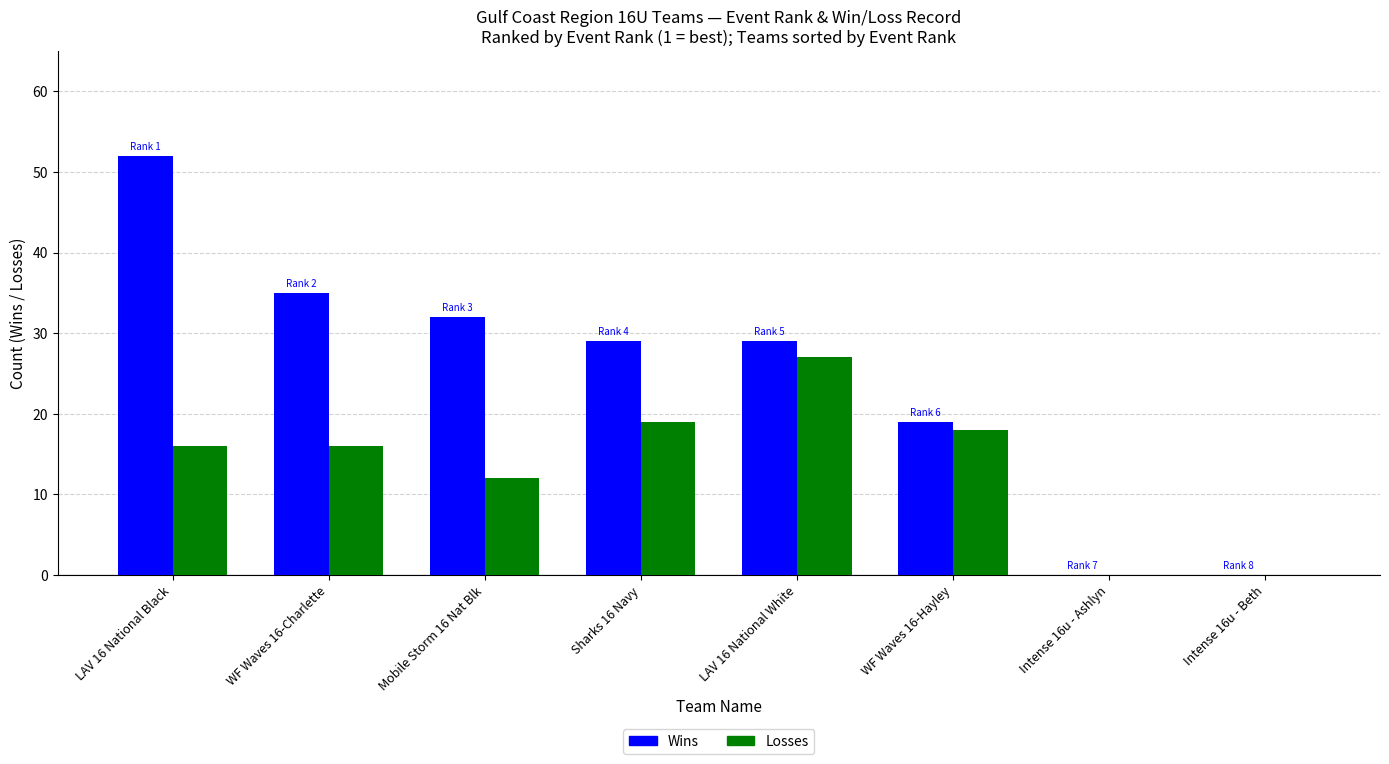

Reading left to right, list all the values displayed in this chart.

Wins: 52	35	32	29	29	19	0	0
Losses: 16	16	12	19	27	18	0	0